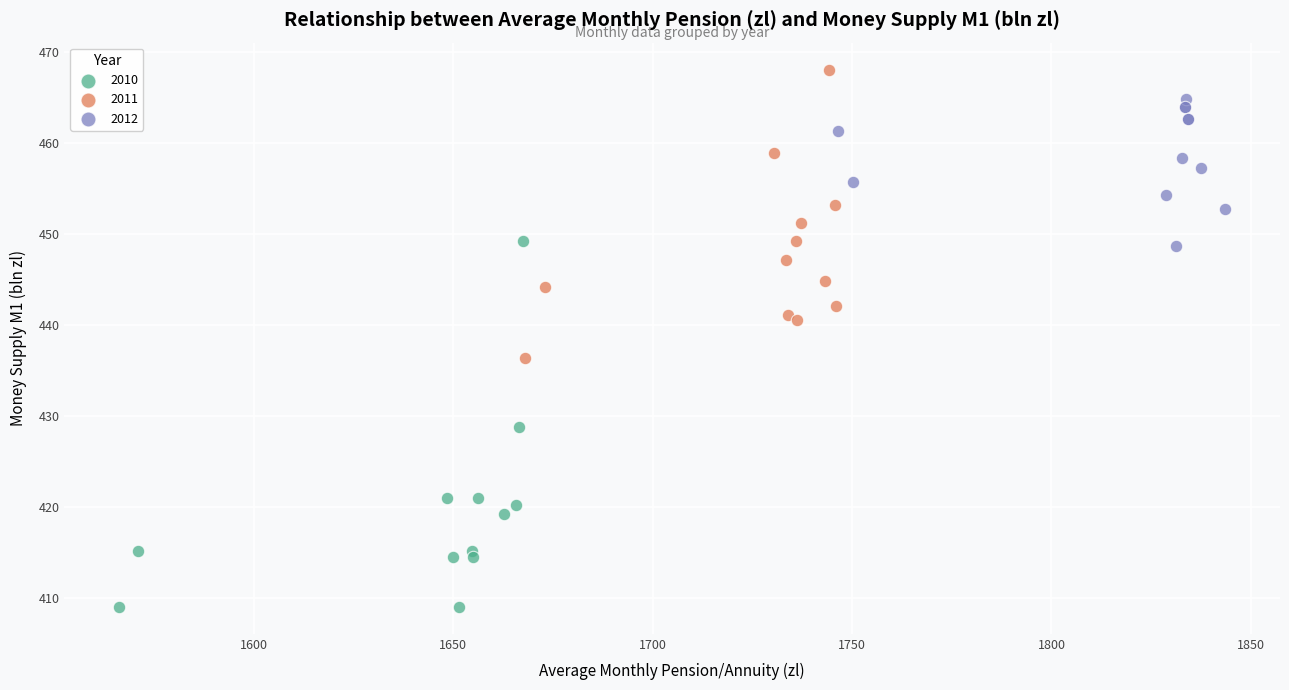

Which series has the widest spread of Y values?

2010